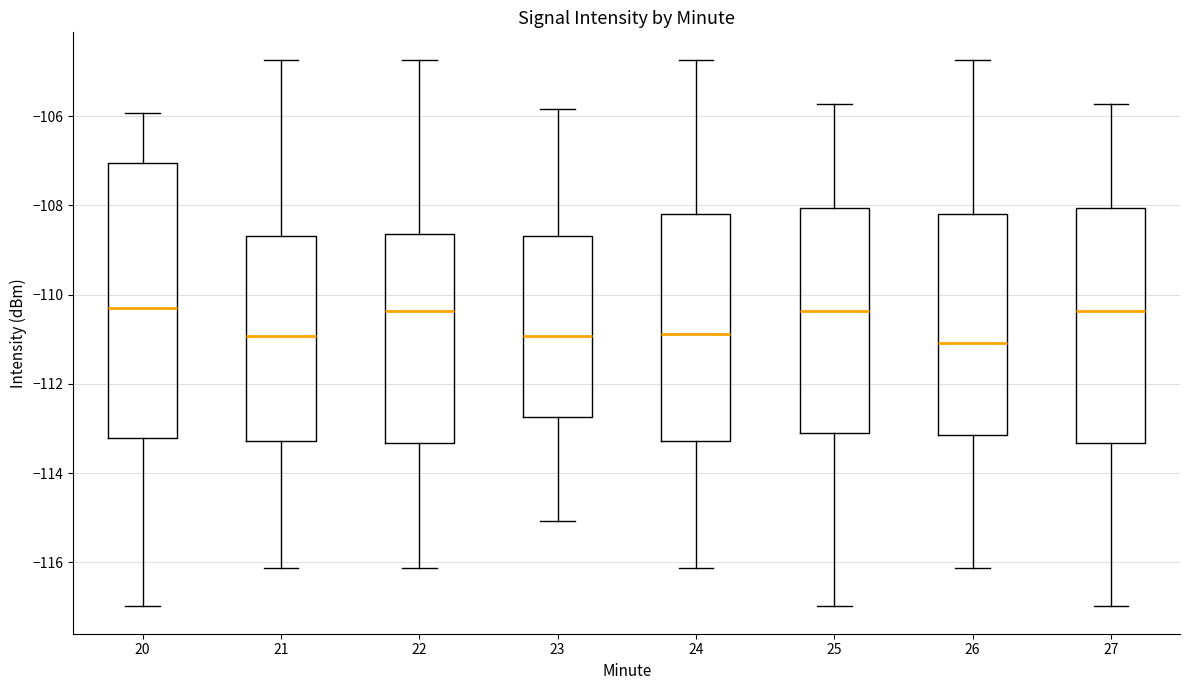

Reading left to right, read every box against the y-axis: the position of its median line, the range the box covers, and the ends of its whiskers. The values are not printed on the chart, so give them approximately, as read against the axis.

20: median -110.2, box -113.2 to -107.0, whiskers -117.0 to -106.0
21: median -111.0, box -113.2 to -108.6, whiskers -116.2 to -104.8
22: median -110.4, box -113.4 to -108.6, whiskers -116.2 to -104.8
23: median -111.0, box -112.8 to -108.6, whiskers -115.0 to -105.8
24: median -110.8, box -113.2 to -108.2, whiskers -116.2 to -104.8
25: median -110.4, box -113.2 to -108.0, whiskers -117.0 to -105.8
26: median -111.0, box -113.2 to -108.2, whiskers -116.2 to -104.8
27: median -110.4, box -113.4 to -108.0, whiskers -117.0 to -105.8